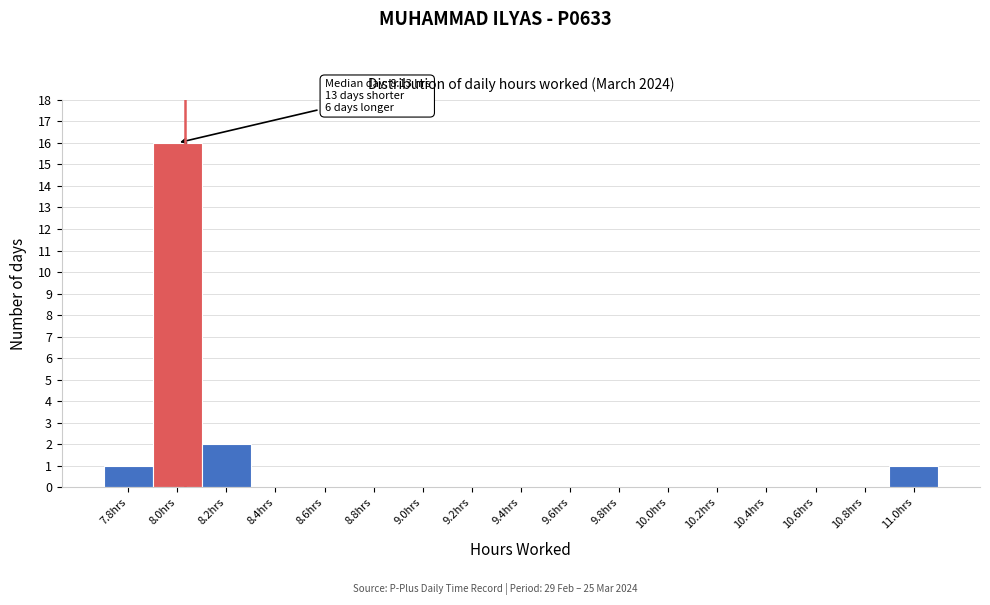

Reading left to right, extract all data points from this chart.

7.8hrs=1	8.0hrs=16	8.2hrs=2	8.4hrs=0	8.6hrs=0	8.8hrs=0	9.0hrs=0	9.2hrs=0	9.4hrs=0	9.6hrs=0	9.8hrs=0	10.0hrs=0	10.2hrs=0	10.4hrs=0	10.6hrs=0	10.8hrs=0	11.0hrs=1